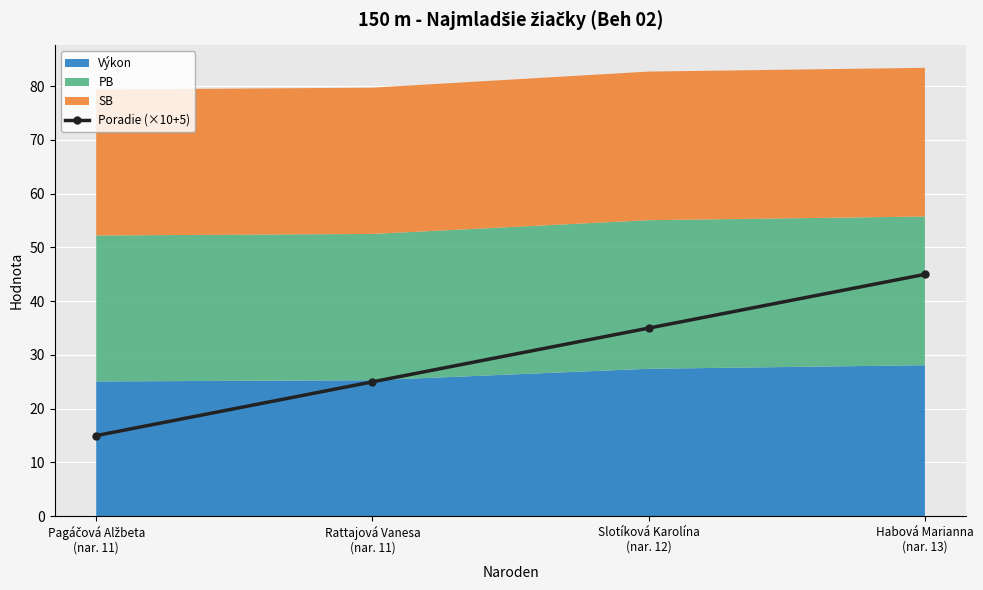

Rank the categories by value from lowest to highest.

Pagáčová Alžbeta
(nar. 11), Rattajová Vanesa
(nar. 11), Slotíková Karolína
(nar. 12), Habová Marianna
(nar. 13)